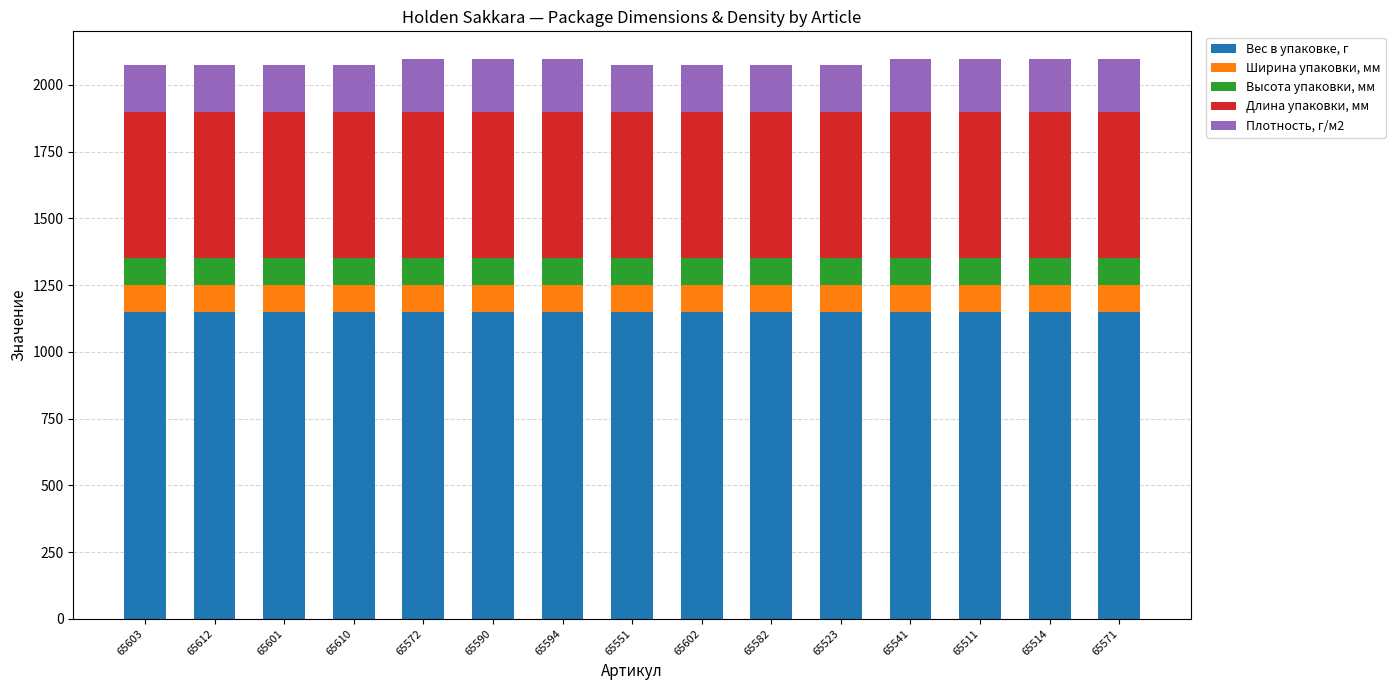

What is the lowest value of the Вес в упаковке, г series?

1150